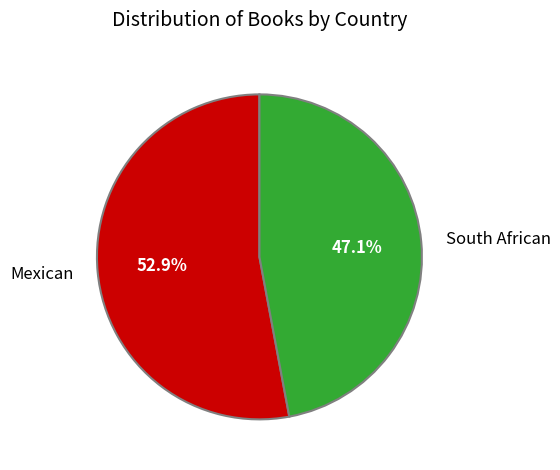

True or false: Mexican accounts for 39% of the total.

False